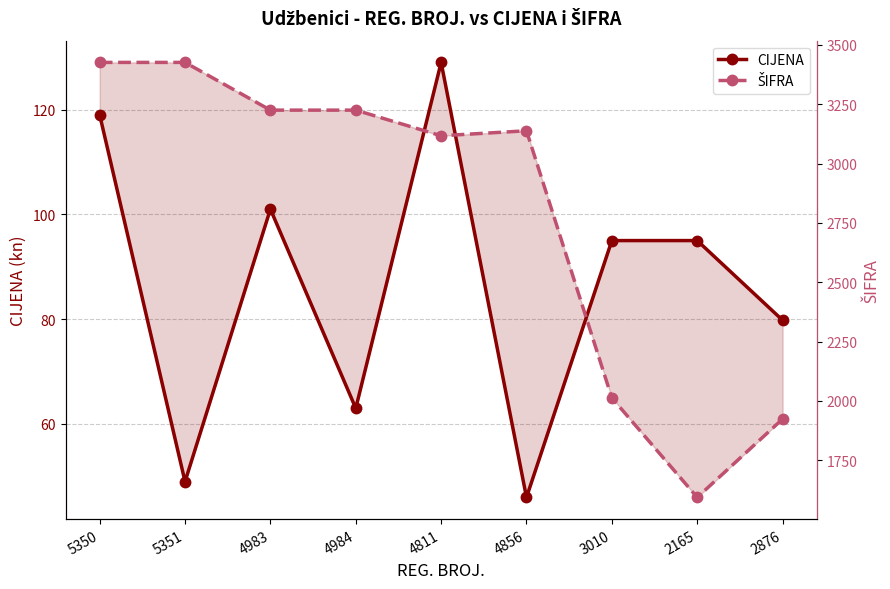

What are all the series names shown in the legend?

CIJENA, ŠIFRA